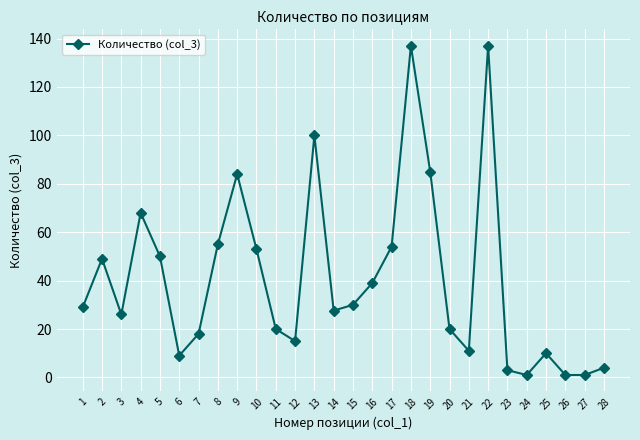

True or false: there are more than 2 points higher than both neighbors.

True